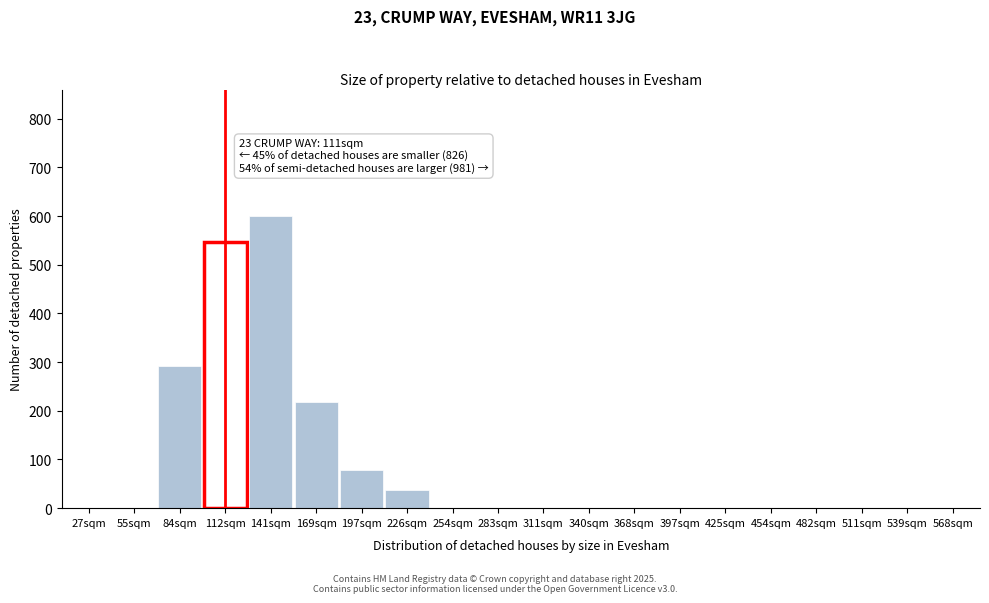

The value at 197sqm is 20. True or false?

False